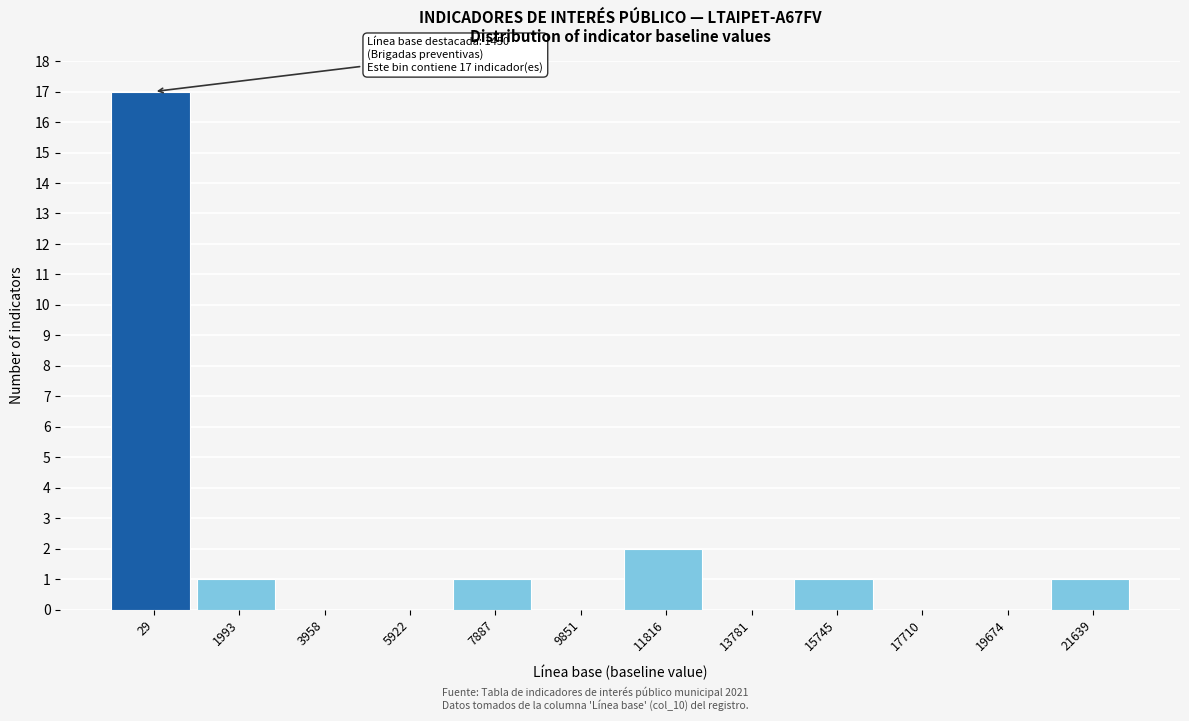

Reading left to right, extract all data points from this chart.

29=17	1993=1	3958=0	5922=0	7887=1	9851=0	11816=2	13781=0	15745=1	17710=0	19674=0	21639=1